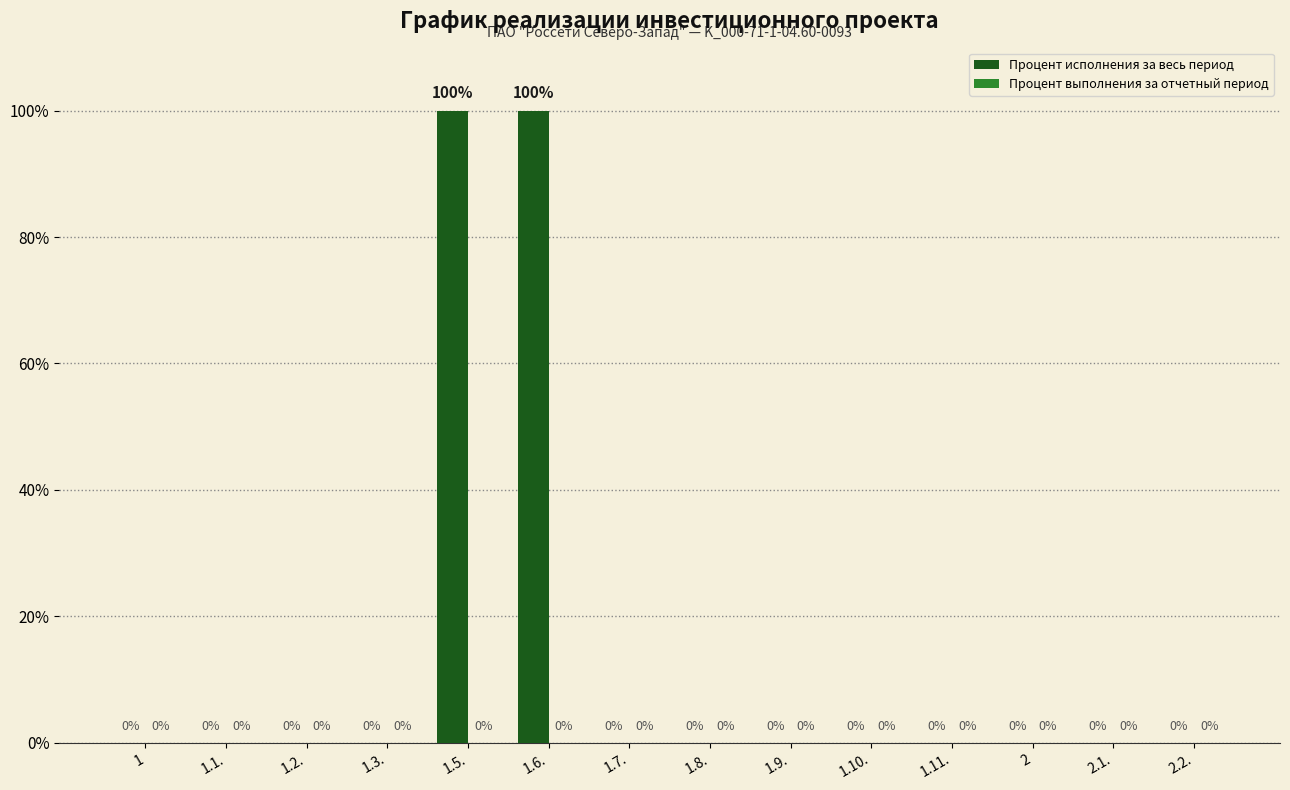

Reading left to right, extract all data points from this chart.

1=0	1.1.=0	1.2.=0	1.3.=0	1.5.=100	1.6.=100	1.7.=0	1.8.=0	1.9.=0	1.10.=0	1.11.=0	2=0	2.1.=0	2.2.=0